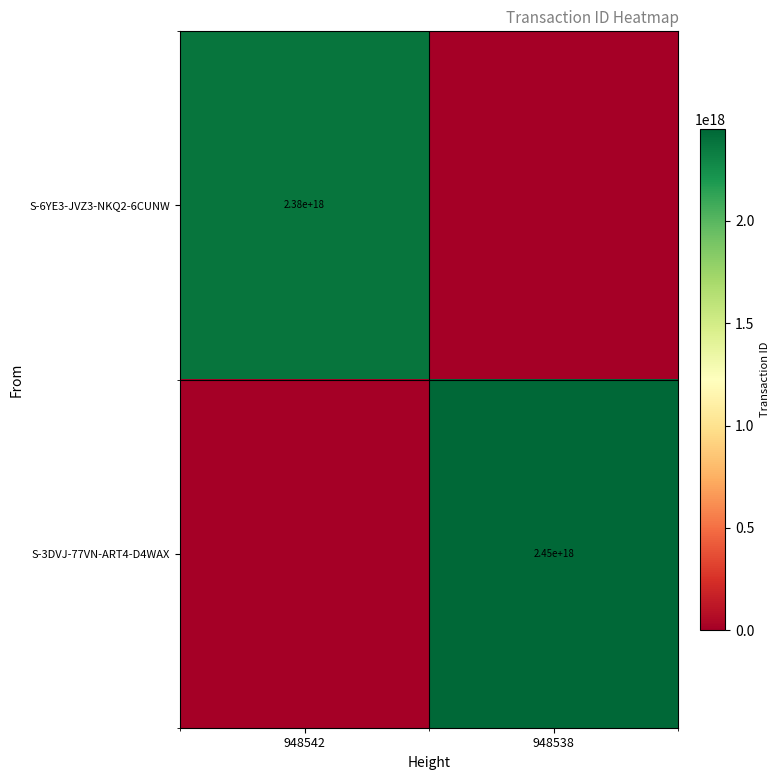

The value of S-3DVJ-77VN-ART4-D4WAX at 948538 is 2450000000000000000. True or false?

True